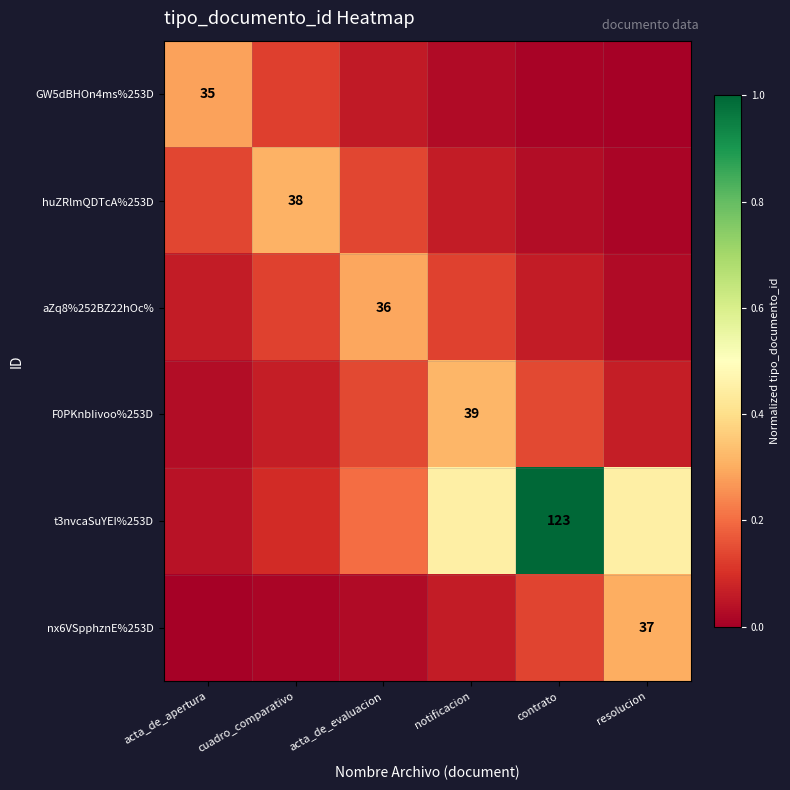

At resolucion, list the series in order from largest to smallest.

t3nvcaSuYEI%253D, nx6VSpphznE%253D, F0PKnbIivoo%253D, aZq8%252BZ22hOc%, huZRlmQDTcA%253D, GW5dBHOn4ms%253D